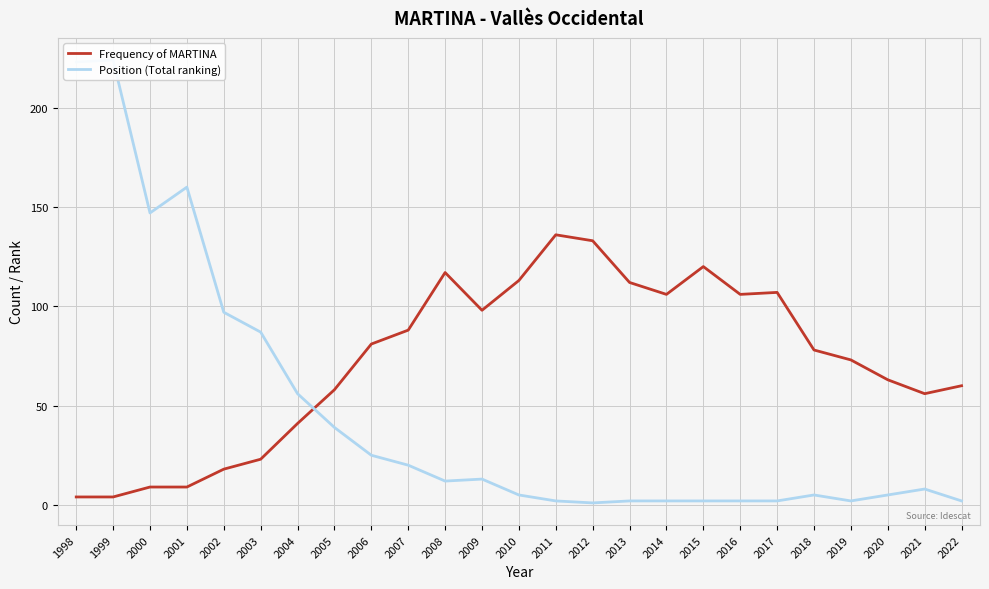

Which has a higher value, 2018 or 2008?

2008